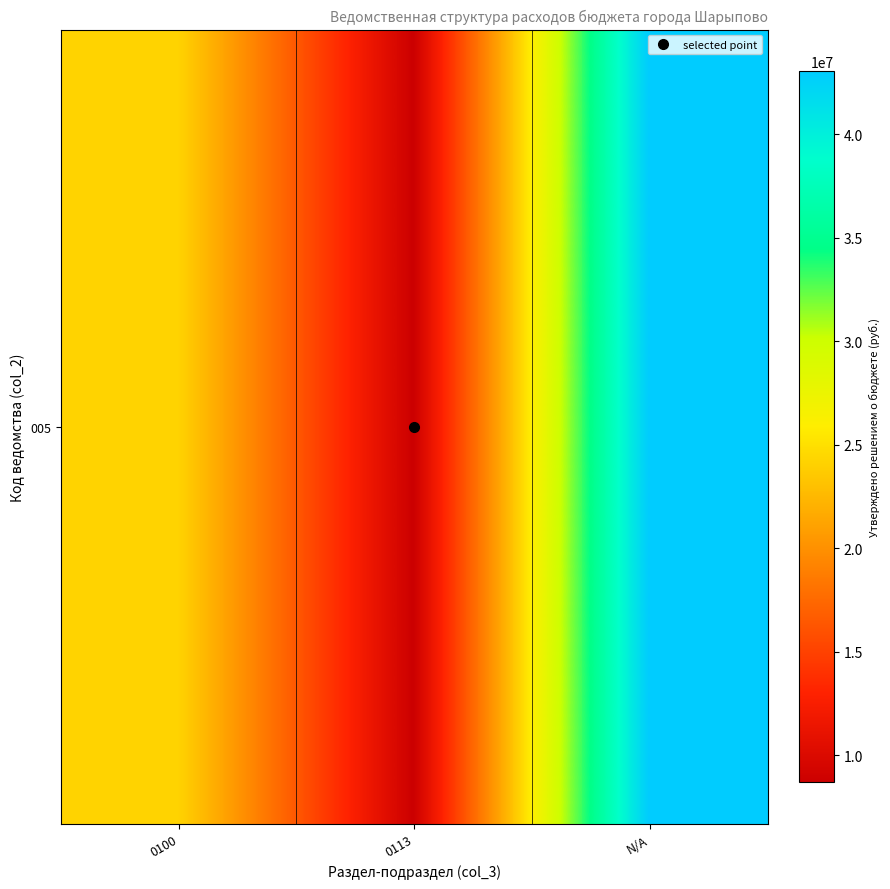

What is the change in value from 0113 to N/A?

+34360700